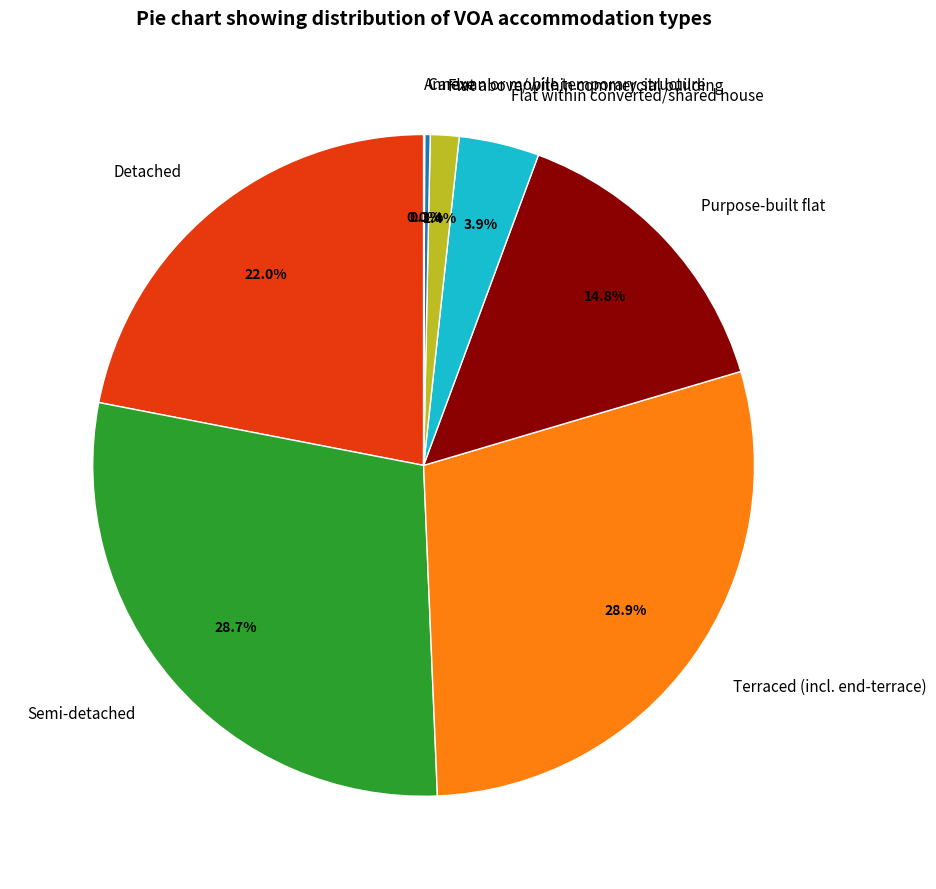

To the nearest percent, what is the difference between the largest and smallest slice percentages?

29%